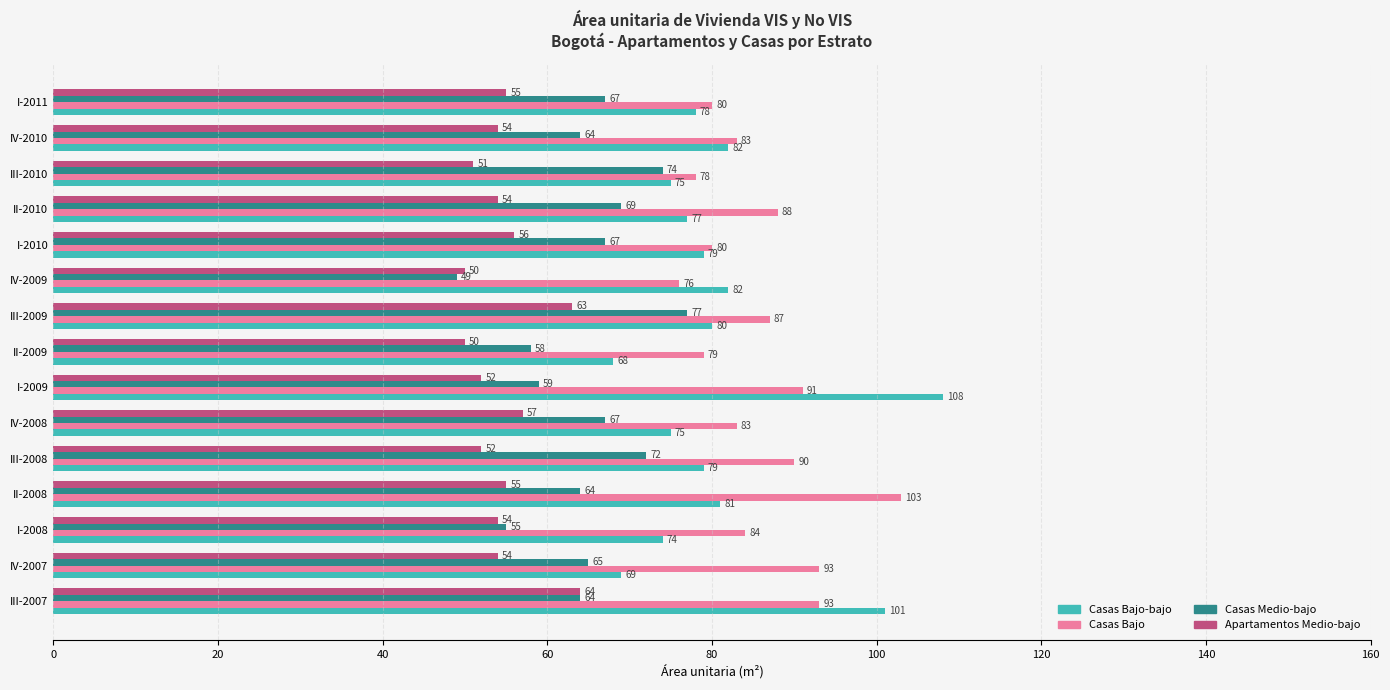

Between I-2009 and III-2010, which series saw the biggest shift?

Casas Bajo-bajo